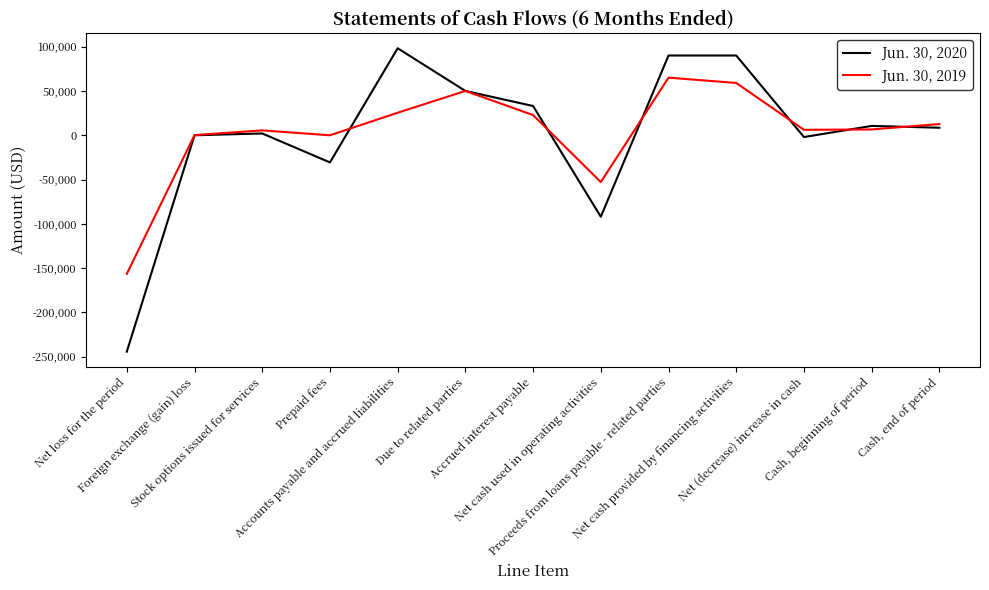

List the series in order of their overall mean, highest first.

Jun. 30, 2019, Jun. 30, 2020